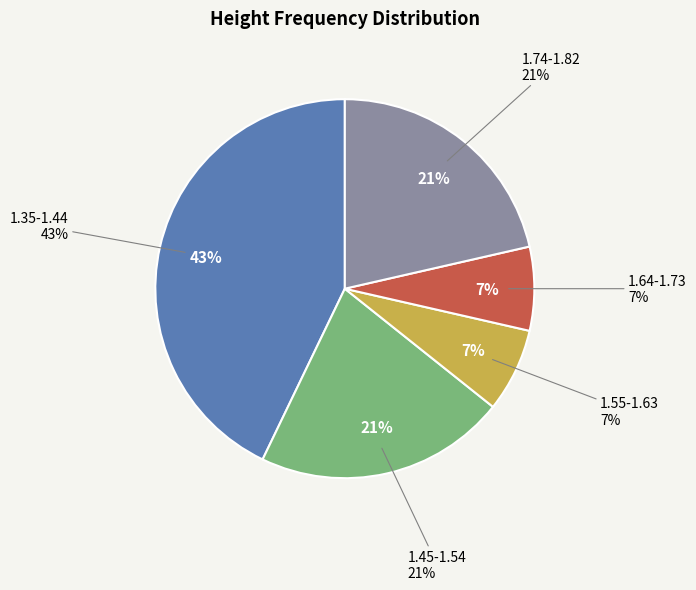

Which category has the biggest portion of the pie?

1.35-1.44